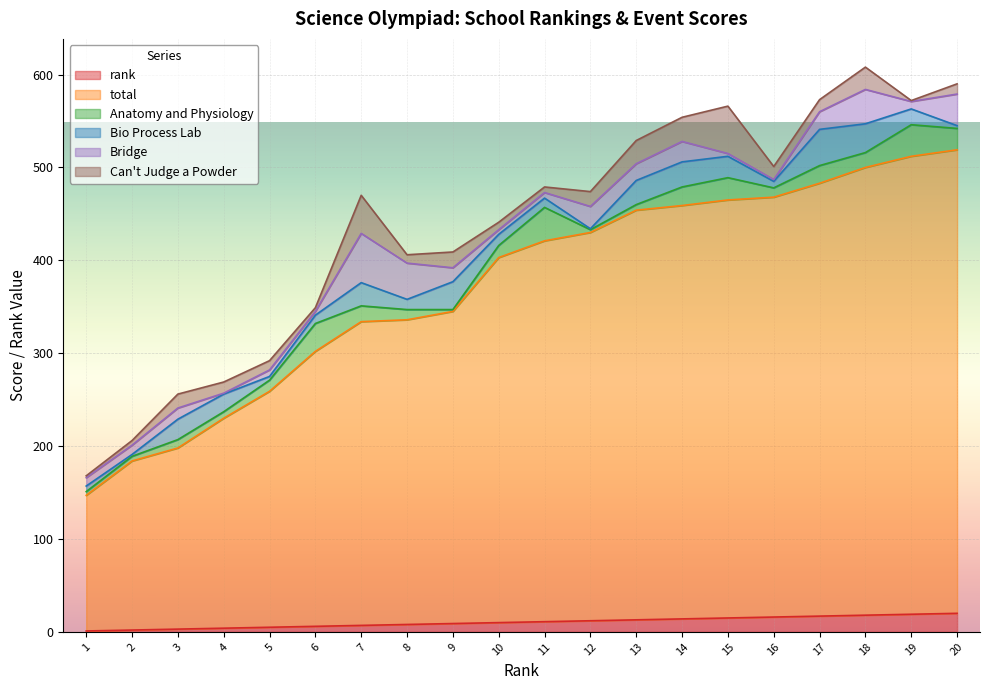

Does the chart display data point markers on the line(s)?

No